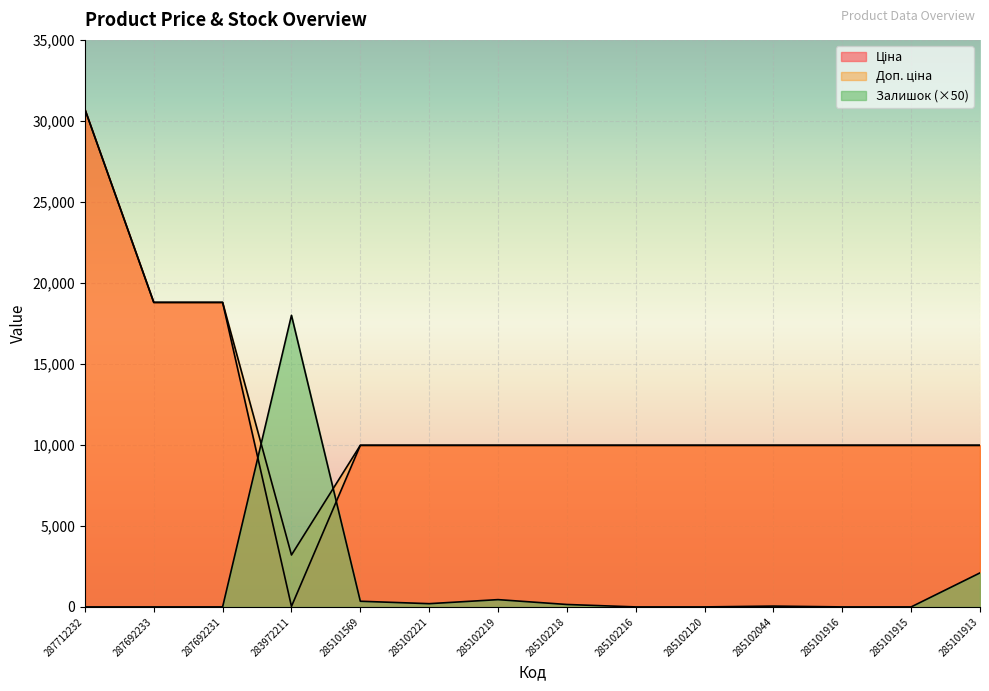

Between 287712232 and 285102120, which series saw the biggest shift?

Ціна